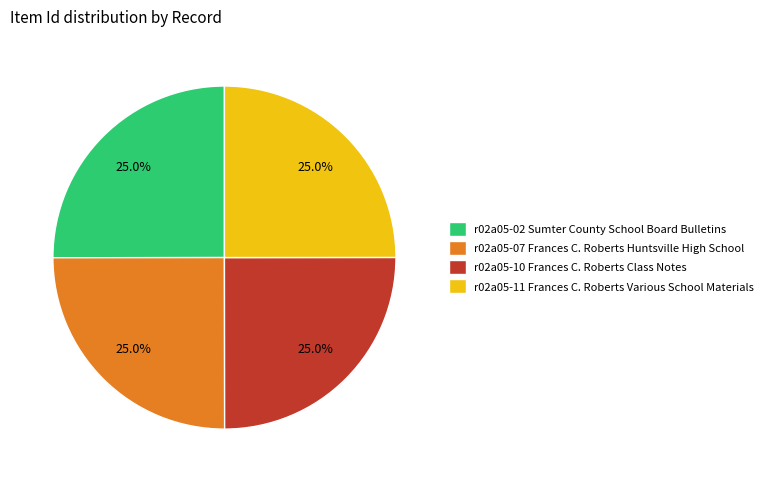

Approximately how many times larger is the value at r02a05-02 Sumter County School Board Bulletins compared to r02a05-10 Frances C. Roberts Class Notes?

1.0